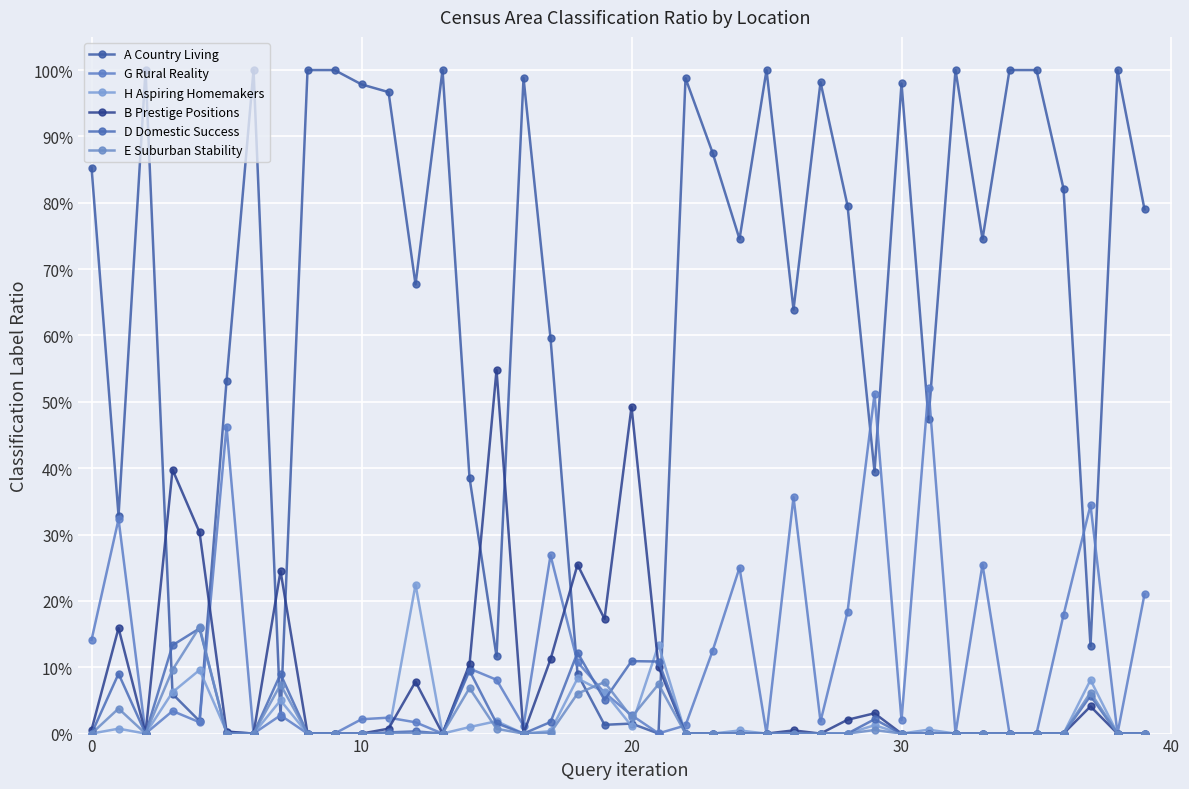

How many values in A Country Living are above zero?

39